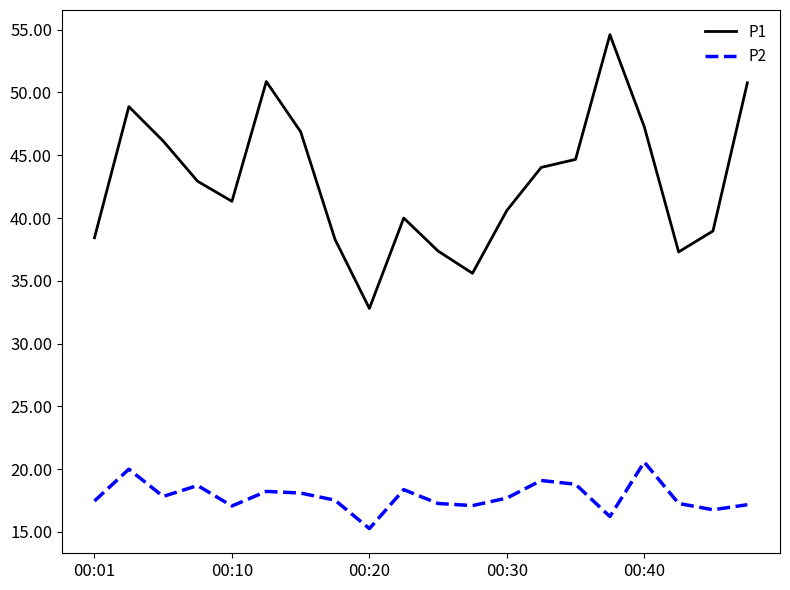

List the series in order of their peak value, lowest first.

P2, P1